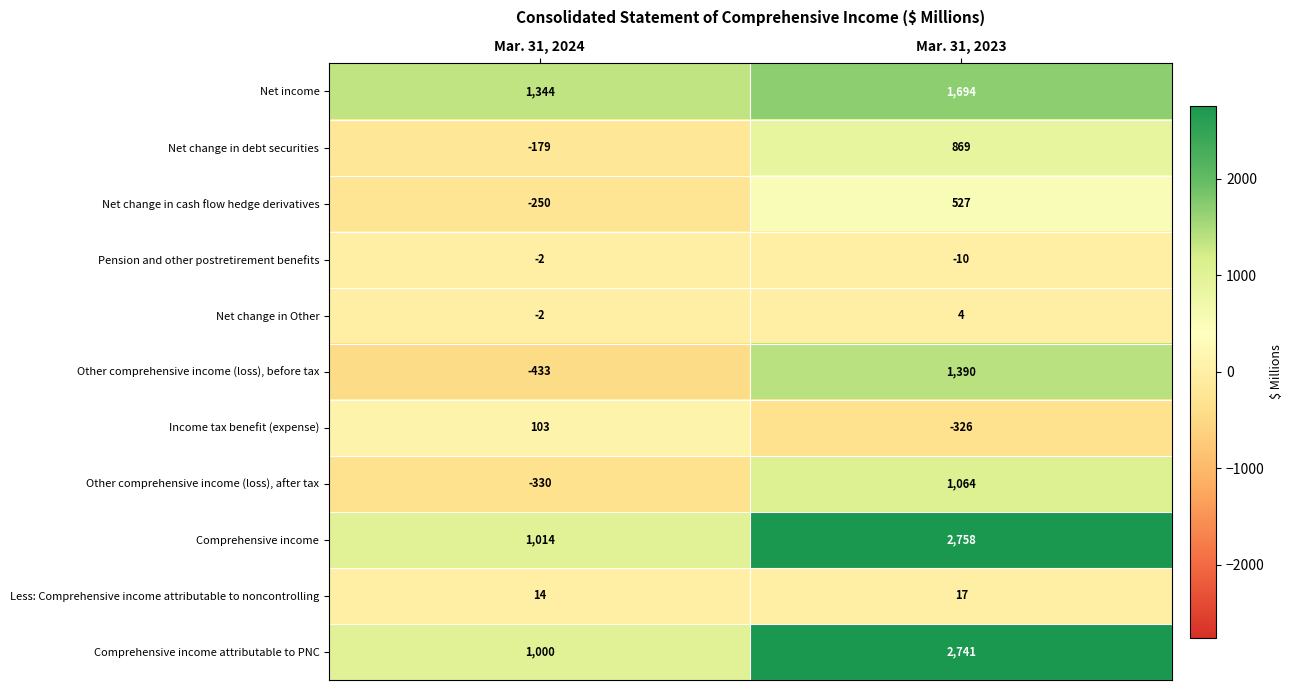

True or false: Net change in Other has a value of 2 at Mar. 31, 2023.

False